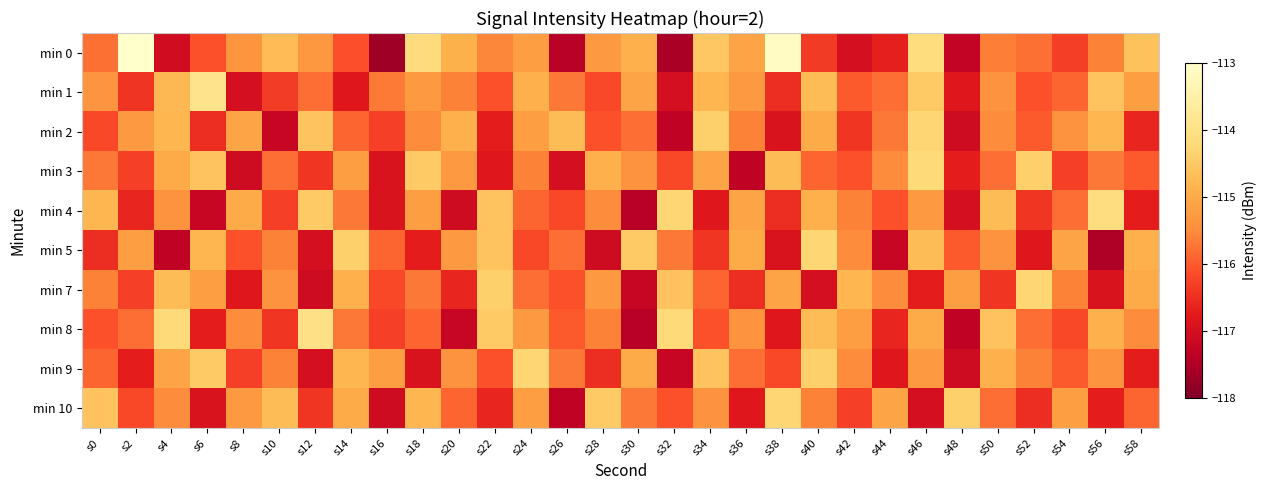

Which category has the lowest value across all series?

s16